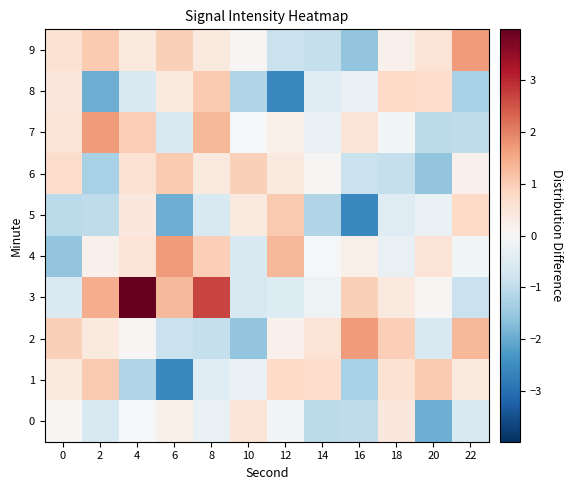

What is the maximum value shown in the chart?

4.0